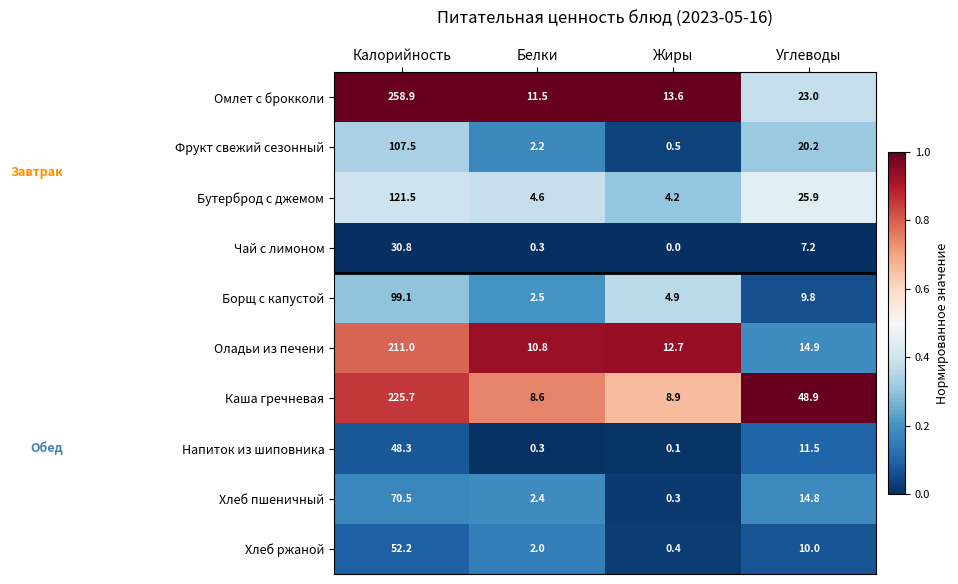

How many data points does each series have?

4